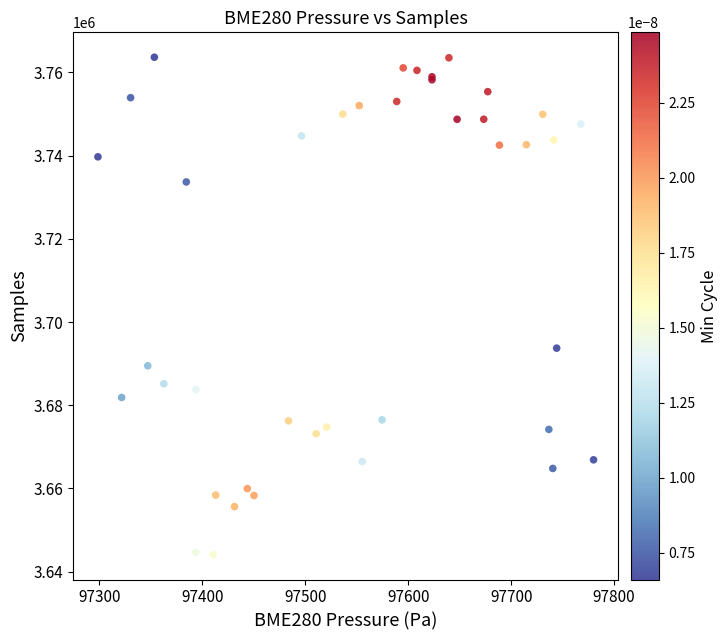

What Y value in the scatter plot is closest to 3703869?

3693715